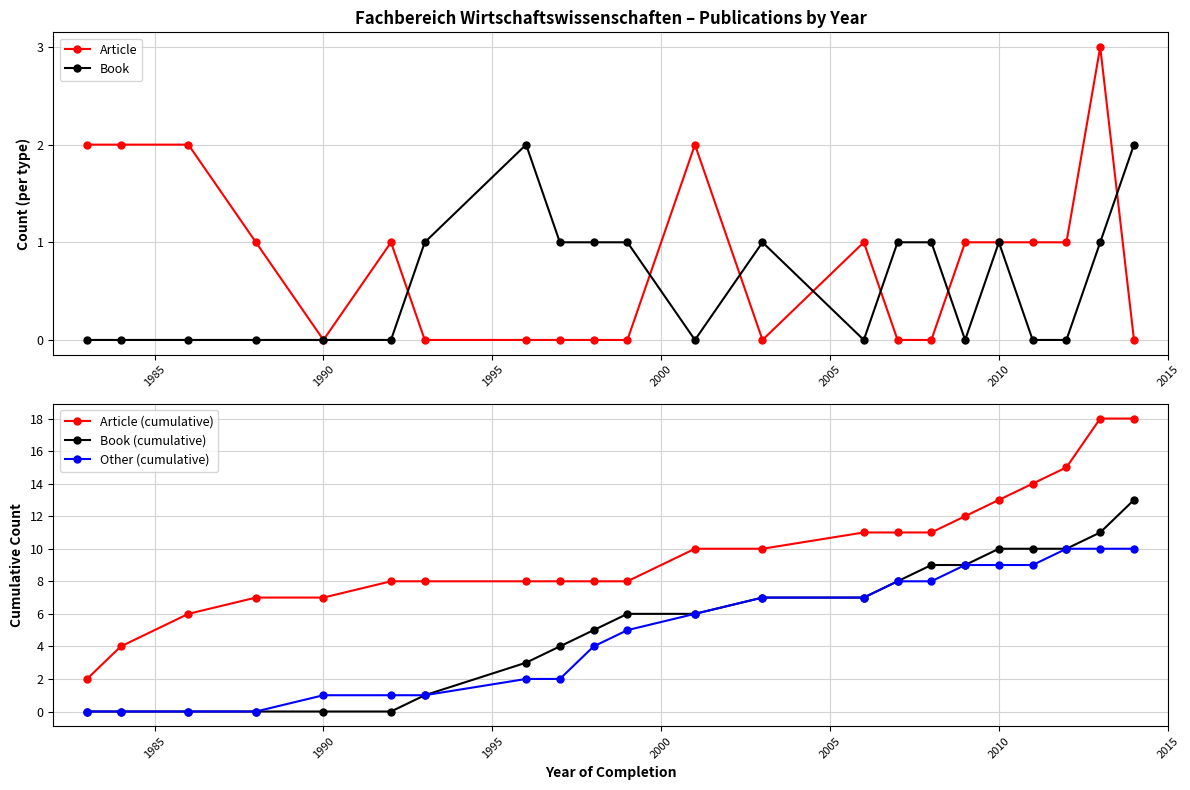

List the series in order of their peak value, lowest first.

Book, Article, Other (cumulative), Book (cumulative), Article (cumulative)